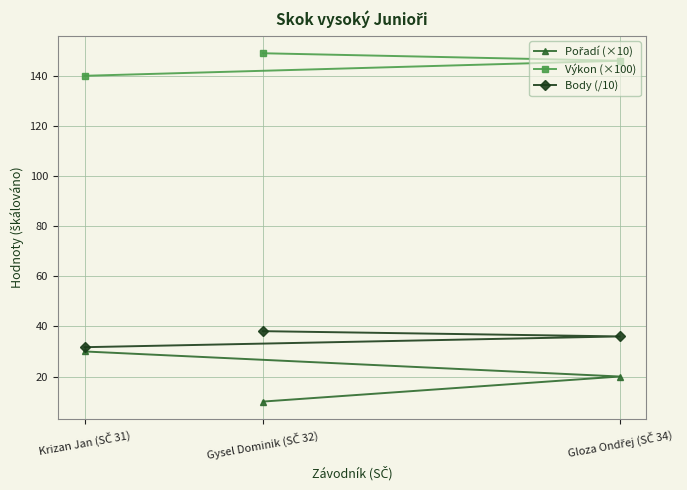

At which category does the chart reach its minimum across all series?

Gysel Dominik (SČ 32)